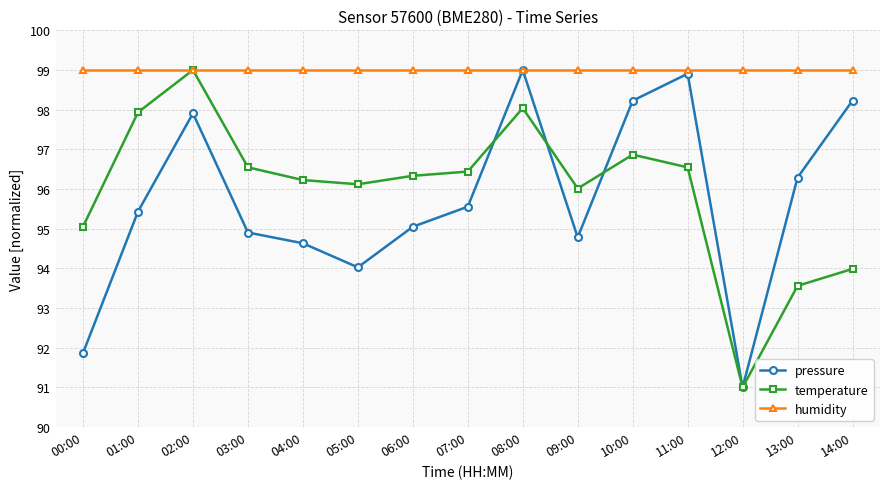

Between 05:00 and 13:00, which series saw the biggest shift?

temperature